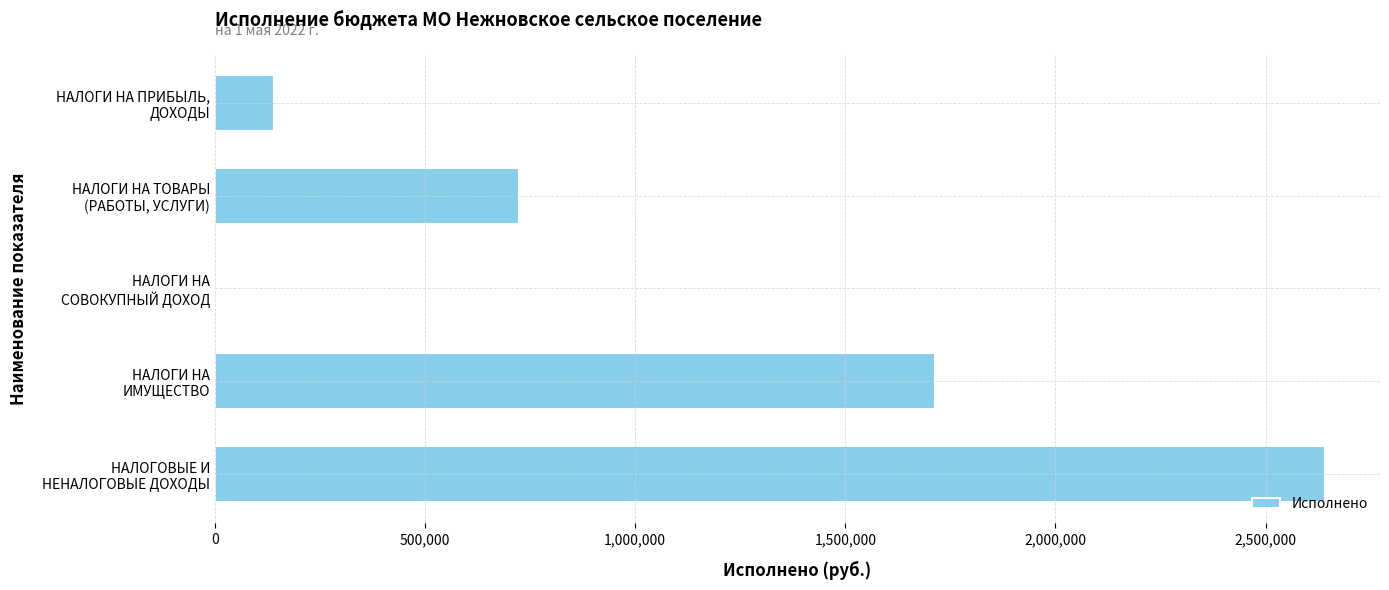

How many data points are above 722955?

3